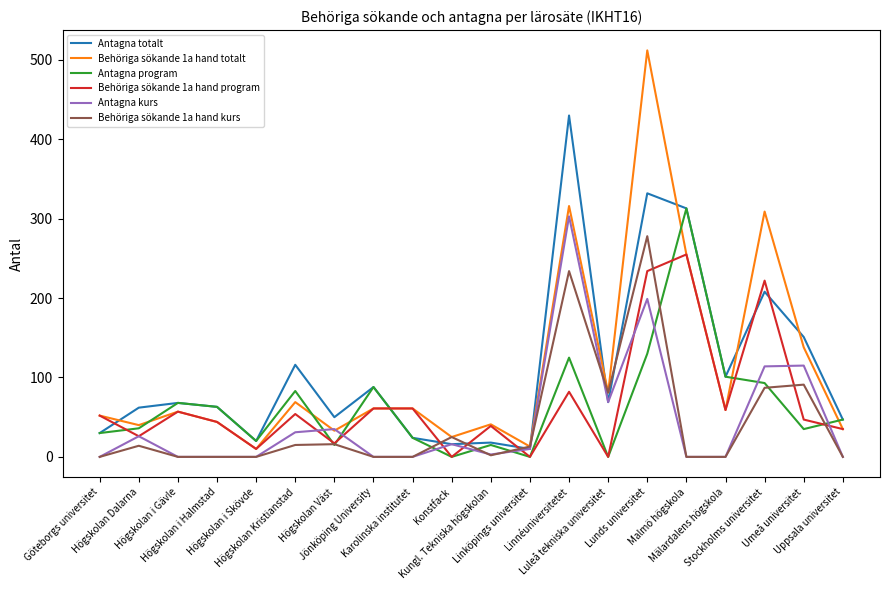

Is it true that Behöriga sökande 1a hand totalt equals 512 at Lunds universitet?

True